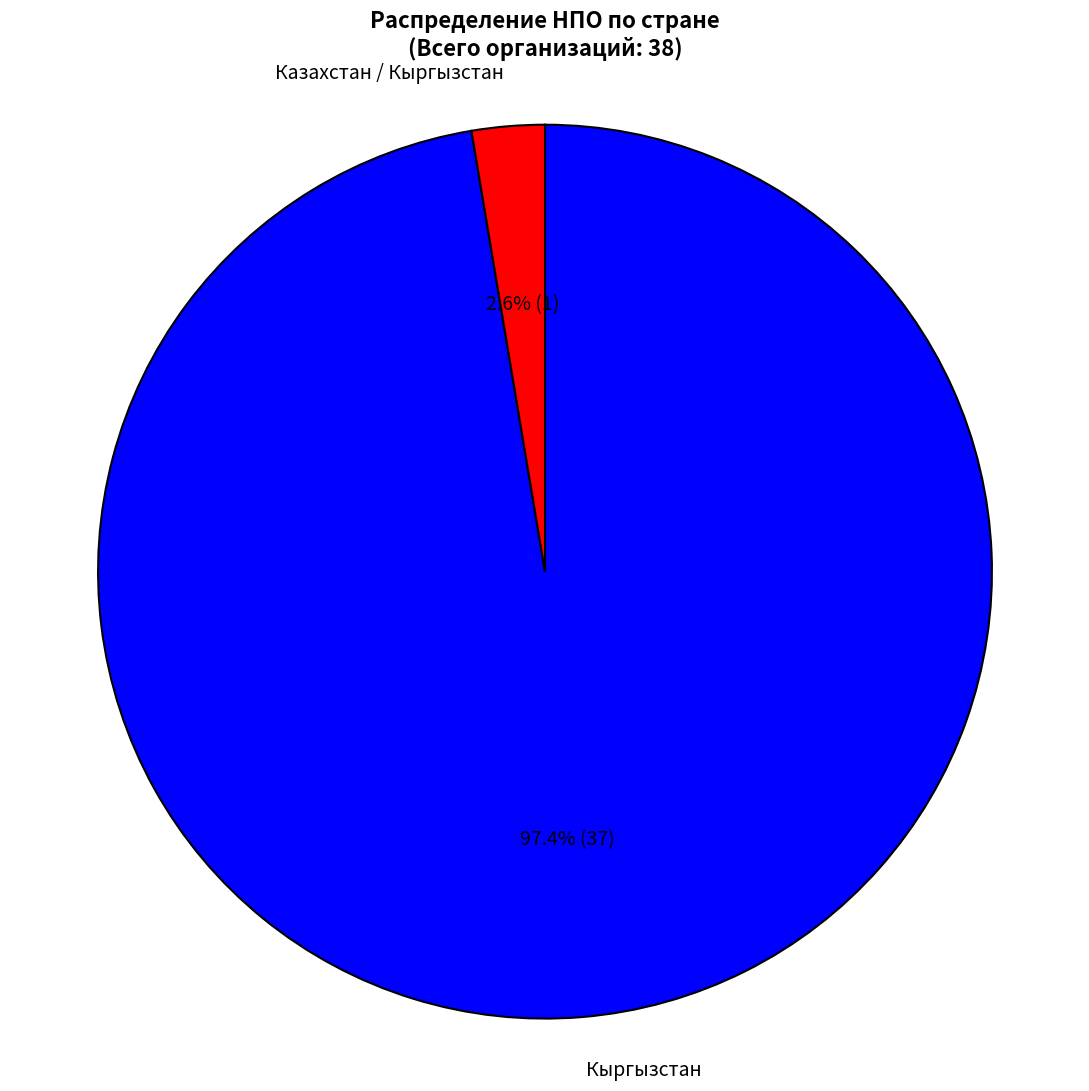

To the nearest percent, what is the average slice percentage?

50%